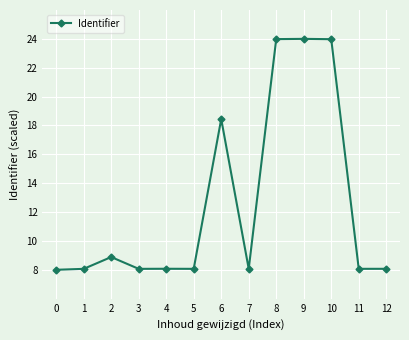

What is the difference between the maximum and second lowest values?

15.9